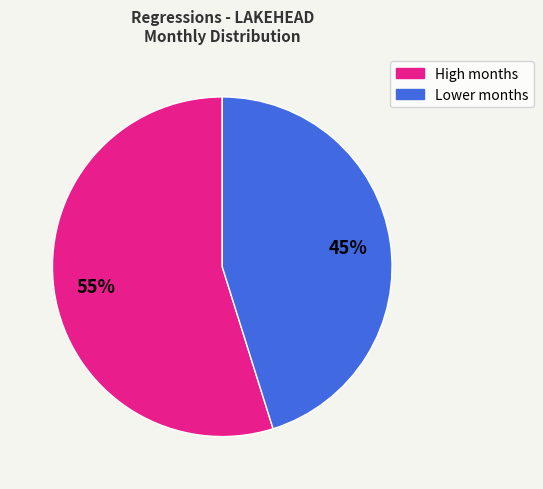

To the nearest percent, what is the difference between the largest and smallest slice percentages?

10%